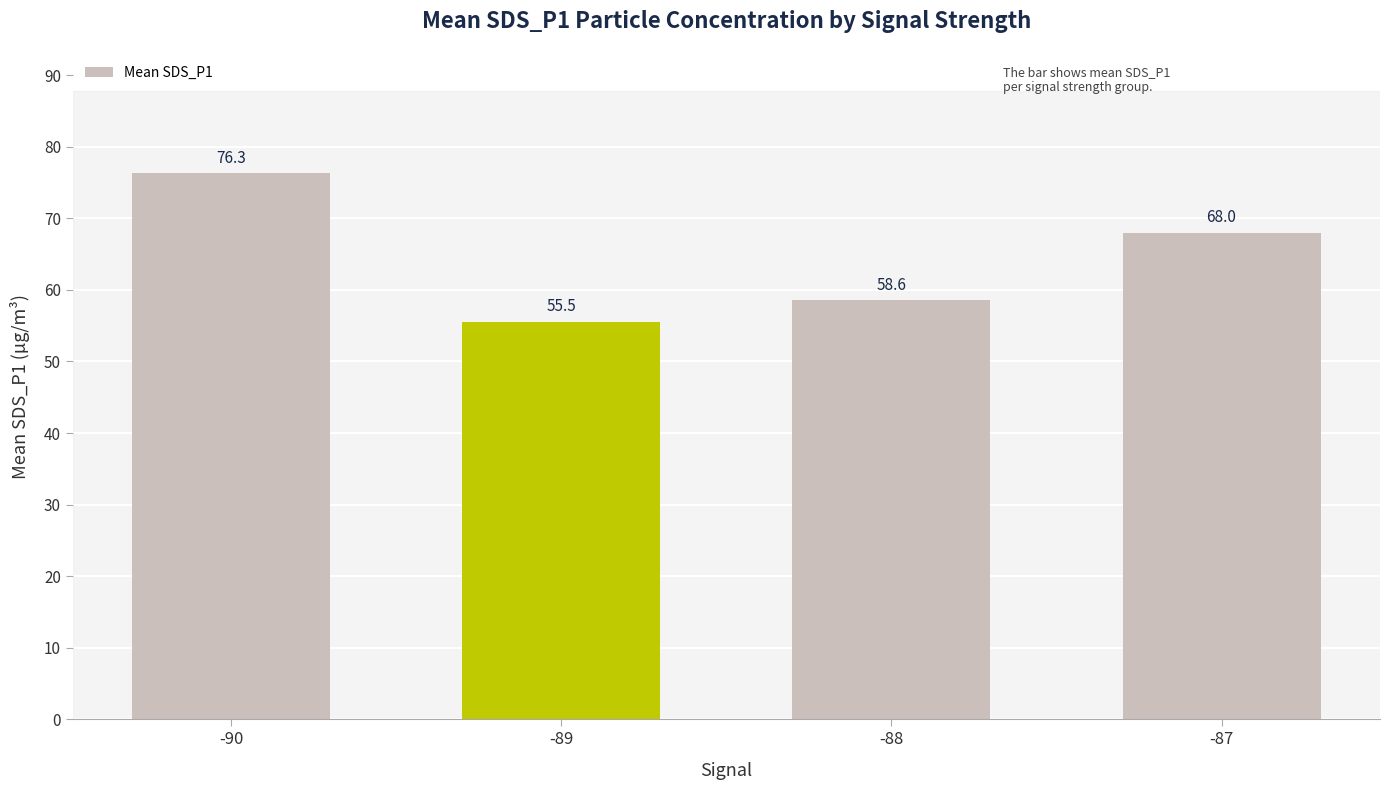

True or false: the data shows 41.0 at -90.

False